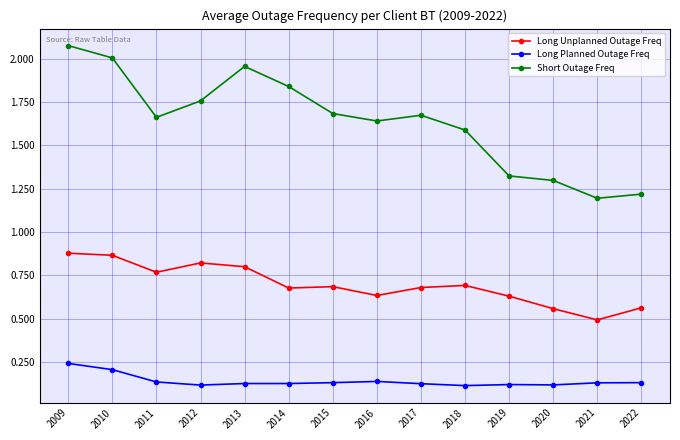

True or false: Short Outage Freq and Long Unplanned Outage Freq cross at least once.

False